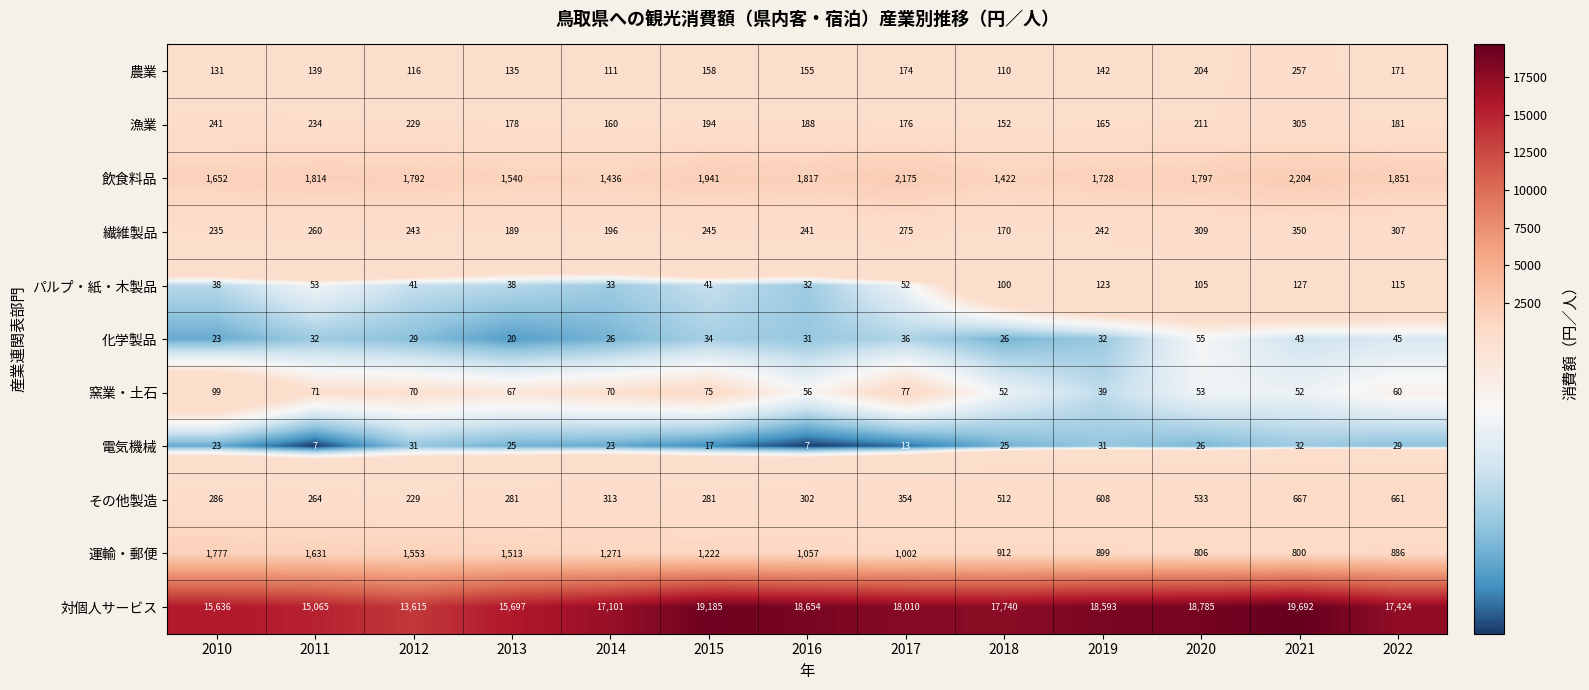

Which series has the widest spread of values?

対個人サービス